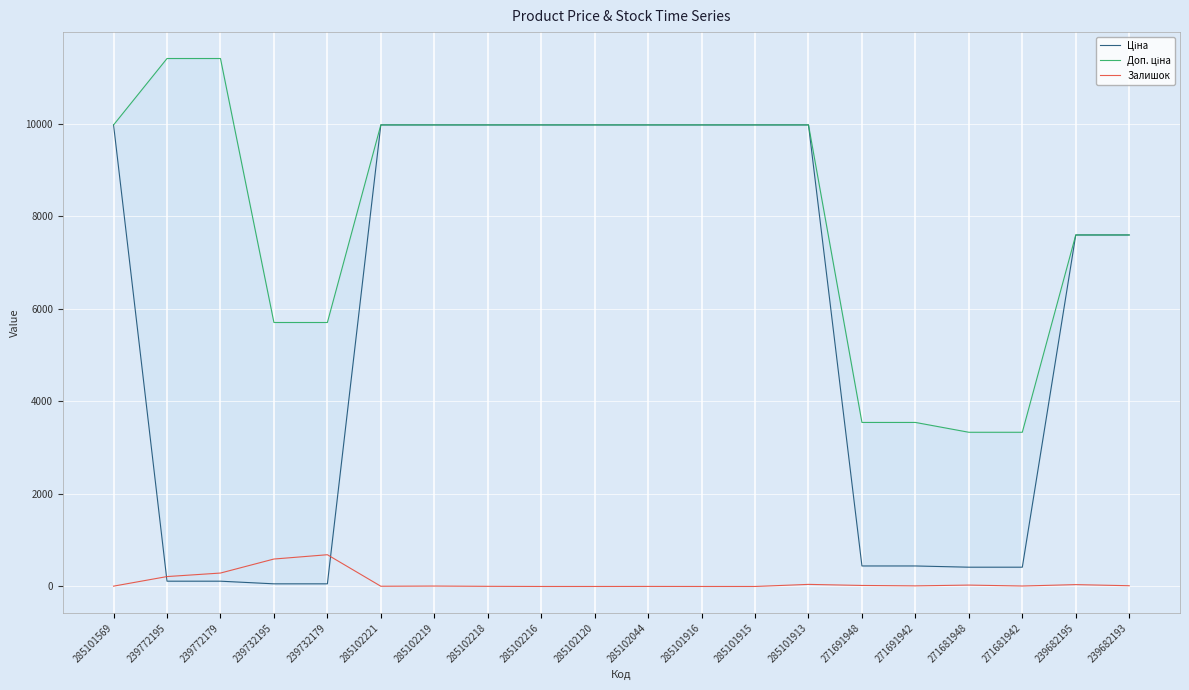

Which series has the largest total across all categories?

Доп. ціна